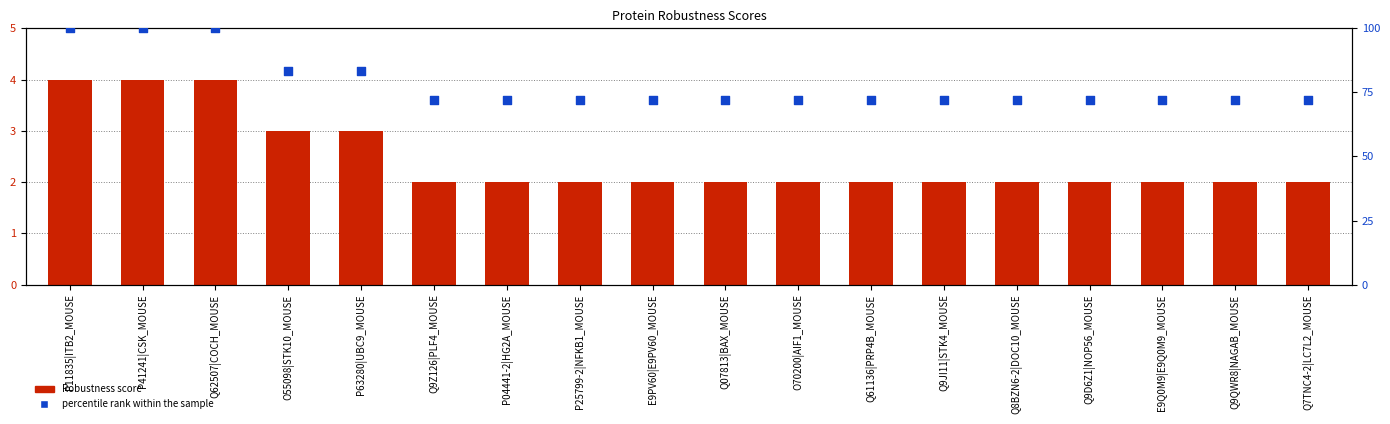

What are all the series names shown in the legend?

Robustness score, percentile rank within the sample